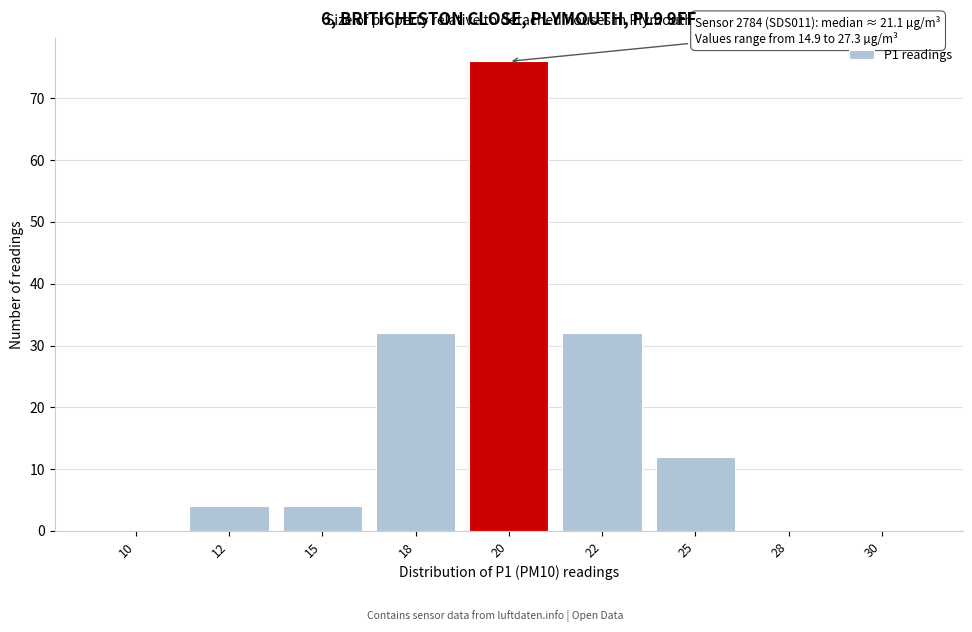

Reading right to left, extract all data points from this chart.

30=0	28=0	25=12	22=32	20=76	18=32	15=4	12=4	10=0